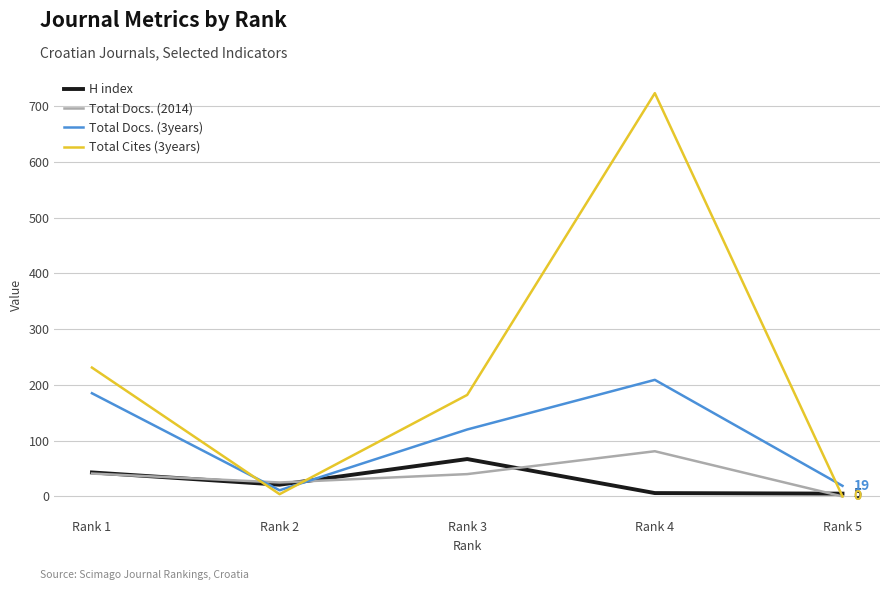

What is the difference between the H index values at Rank 2 and Rank 1?

22